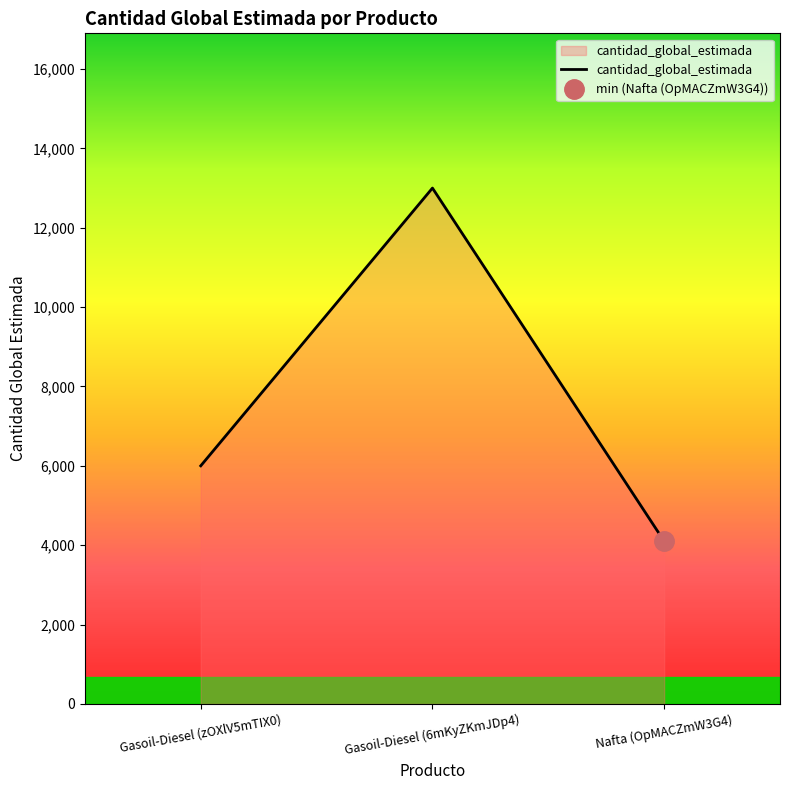

Rank the categories by value from highest to lowest.

Gasoil-Diesel (6mKyZKmJDp4), Gasoil-Diesel (zOXlV5mTIX0), Nafta (OpMACZmW3G4)